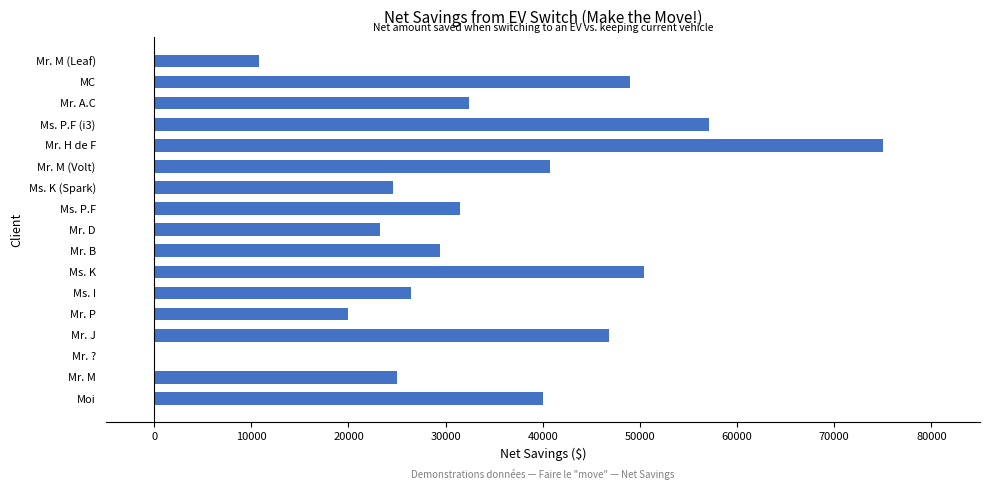

How many distinct data groups are displayed?

1